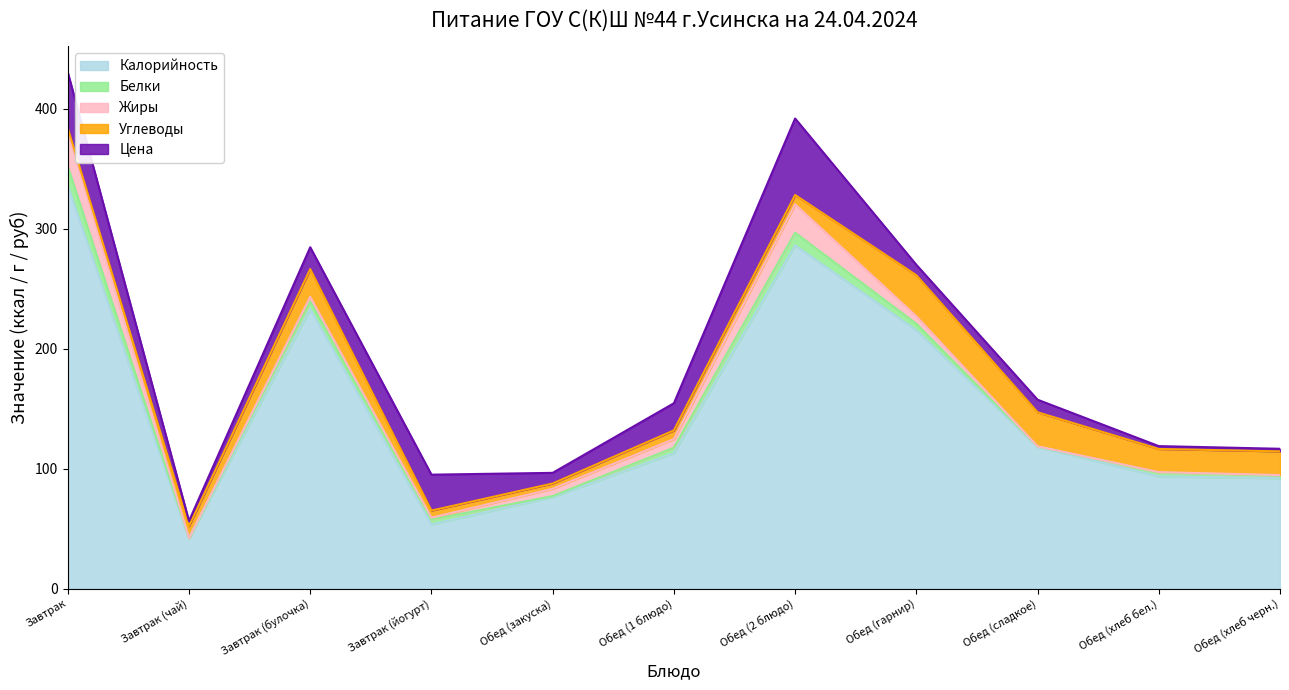

What are all the series names shown in the legend?

Калорийность, Белки, Жиры, Углеводы, Цена